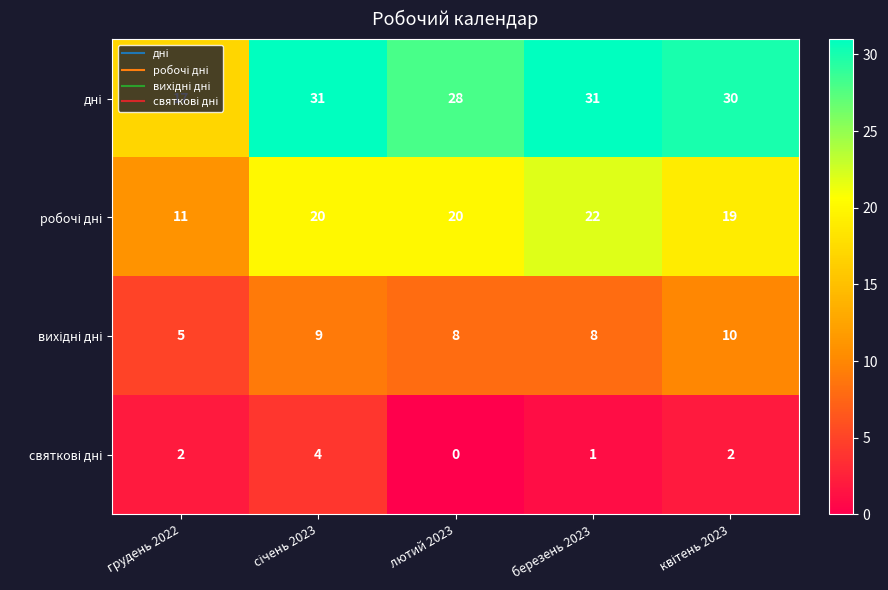

What is the greatest value displayed?

31